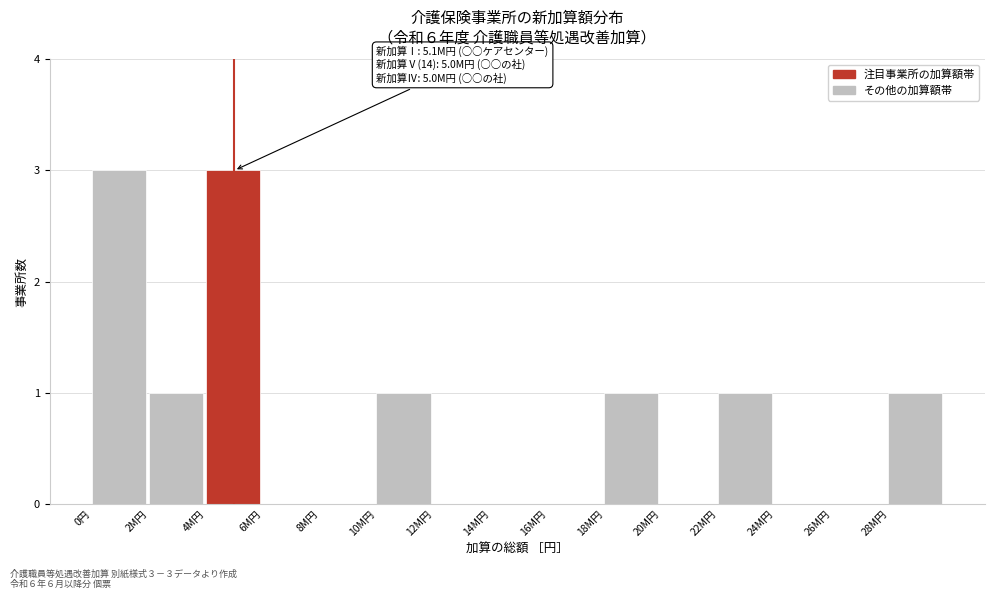

Reading left to right, list all the values displayed in this chart.

0円=3	2M円=1	4M円=3	6M円=0	8M円=0	10M円=1	12M円=0	14M円=0	16M円=0	18M円=1	20M円=0	22M円=1	24M円=0	26M円=0	28M円=1